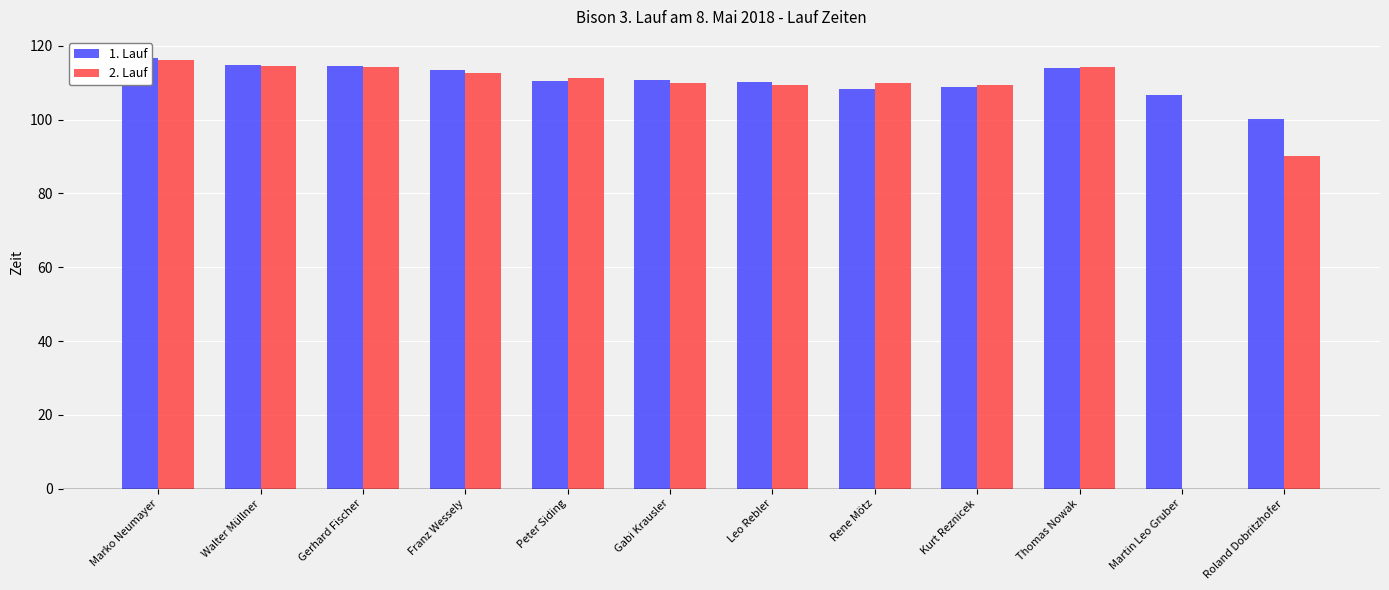

What is the approximate value of 2. Lauf at Kurt Reznicek?

109.4